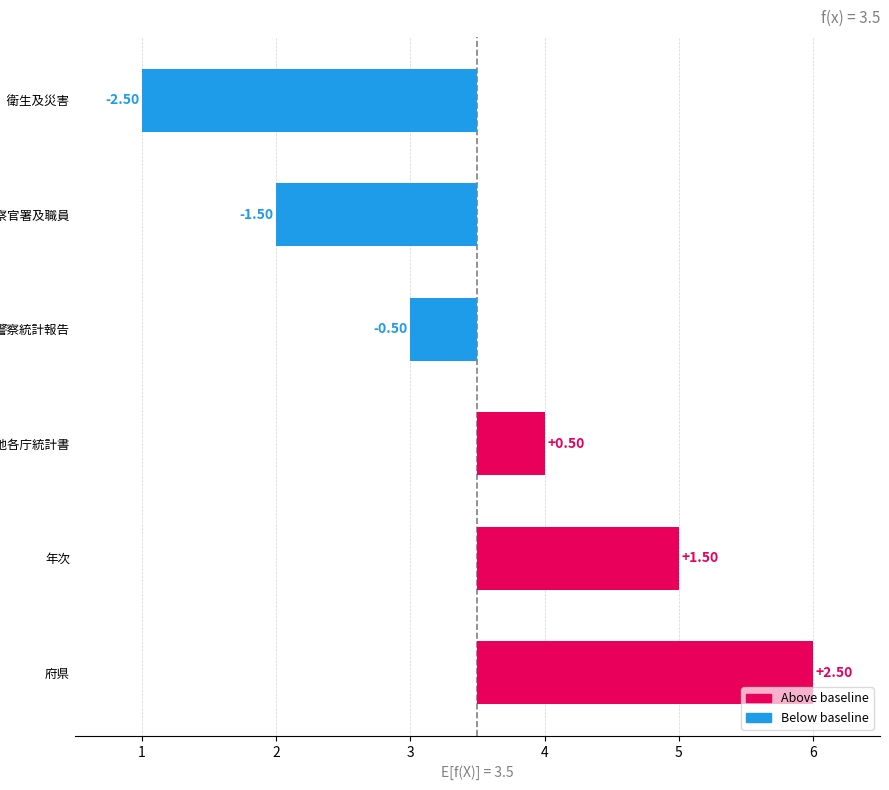

What is the minimum value shown in the chart?

-2.5